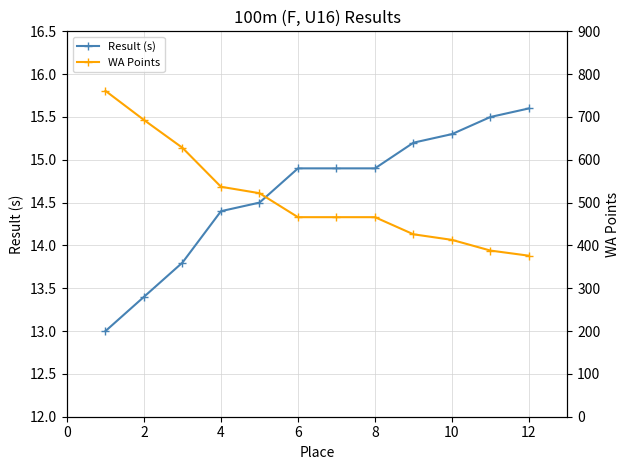

What are all the series names shown in the legend?

Result (s), WA Points